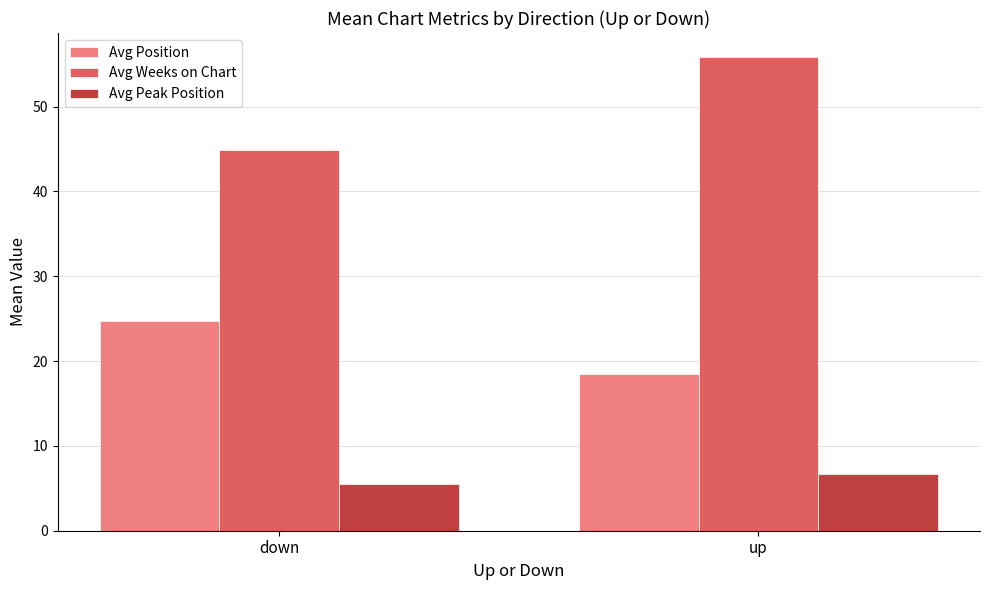

Reading right to left, extract all data points from this chart.

Avg Position: up=18.4	down=24.8
Avg Weeks on Chart: up=55.9	down=44.9
Avg Peak Position: up=6.7	down=5.5